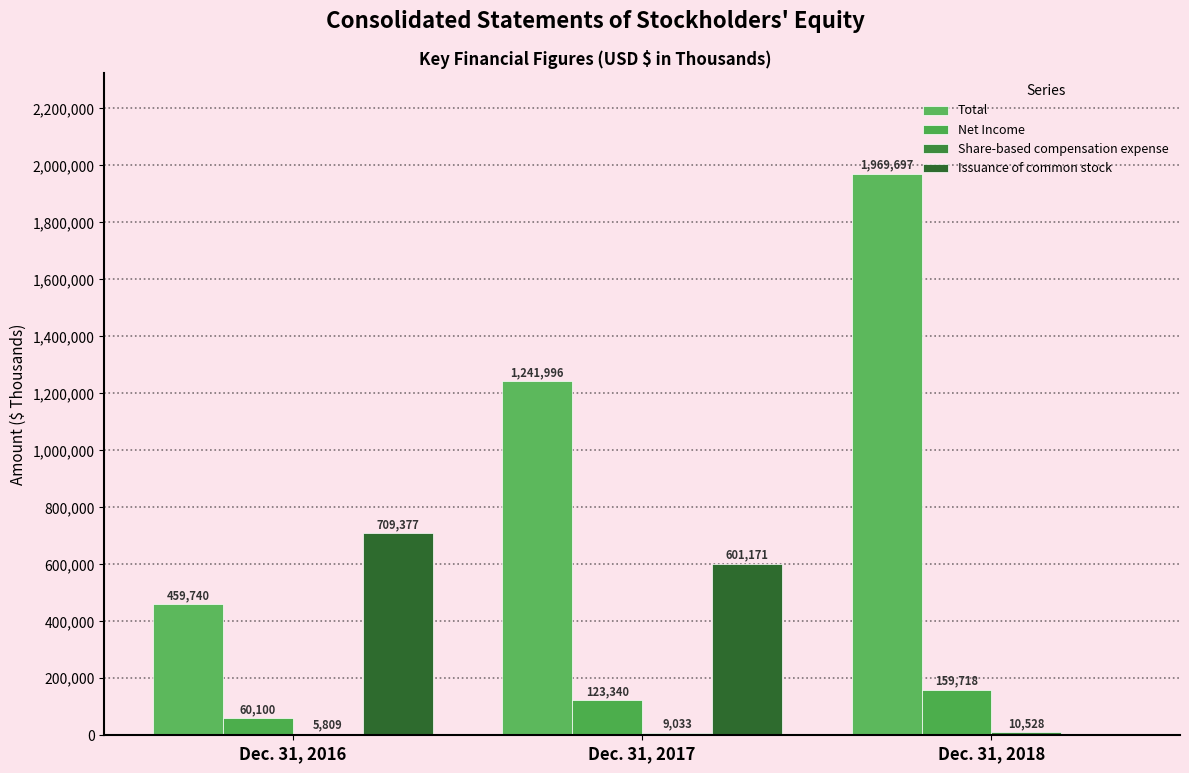

What is the value of the Net Income bar at the 1st from the left?

60100